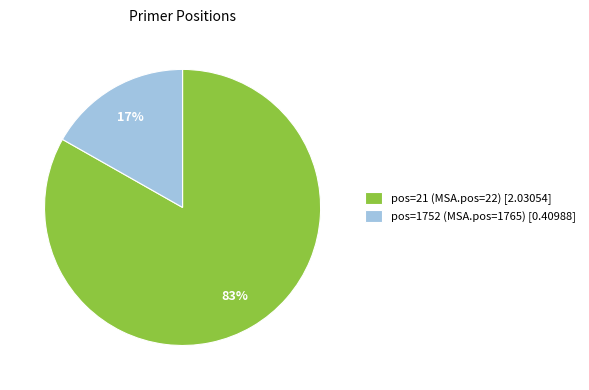

Is there any slice that represents more than half of the pie?

Yes